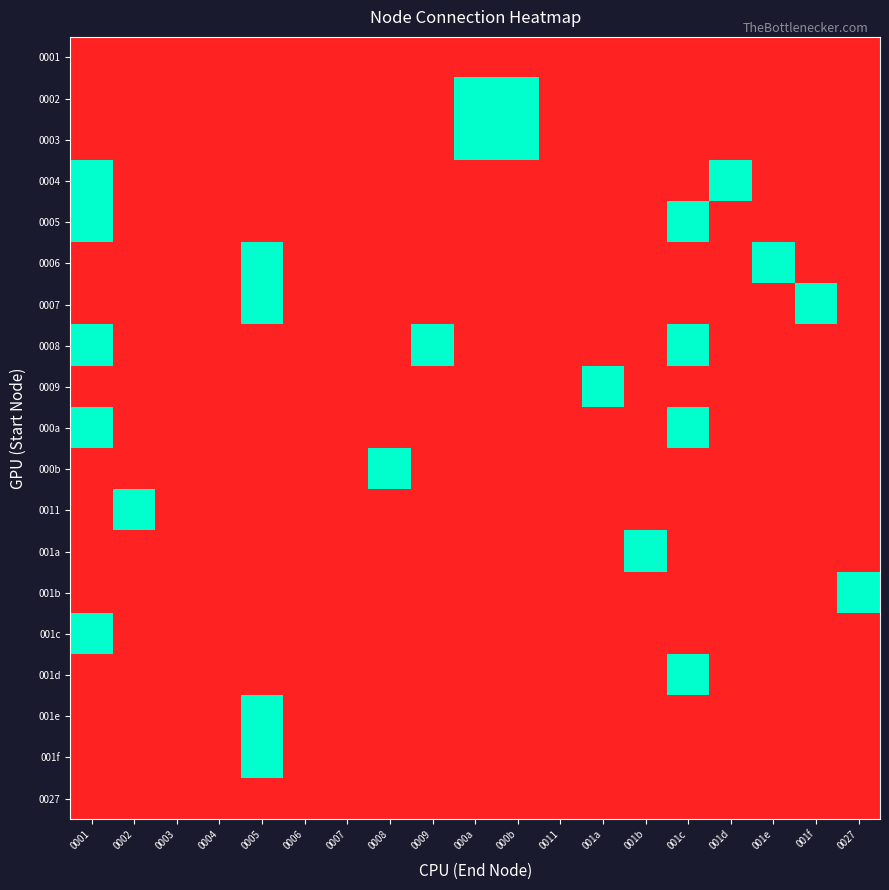

Reading right to left, extract all data points from this chart.

0001: 0027=0	001f=0	001e=0	001d=0	001c=0	001b=0	001a=0	0011=0	000b=0	000a=0	0009=0	0008=0	0007=0	0006=0	0005=0	0004=0	0003=0	0002=0	0001=0
0002: 0027=0	001f=0	001e=0	001d=0	001c=0	001b=0	001a=0	0011=0	000b=1	000a=1	0009=0	0008=0	0007=0	0006=0	0005=0	0004=0	0003=0	0002=0	0001=0
0003: 0027=0	001f=0	001e=0	001d=0	001c=0	001b=0	001a=0	0011=0	000b=1	000a=1	0009=0	0008=0	0007=0	0006=0	0005=0	0004=0	0003=0	0002=0	0001=0
0004: 0027=0	001f=0	001e=0	001d=1	001c=0	001b=0	001a=0	0011=0	000b=0	000a=0	0009=0	0008=0	0007=0	0006=0	0005=0	0004=0	0003=0	0002=0	0001=1
0005: 0027=0	001f=0	001e=0	001d=0	001c=1	001b=0	001a=0	0011=0	000b=0	000a=0	0009=0	0008=0	0007=0	0006=0	0005=0	0004=0	0003=0	0002=0	0001=1
0006: 0027=0	001f=0	001e=1	001d=0	001c=0	001b=0	001a=0	0011=0	000b=0	000a=0	0009=0	0008=0	0007=0	0006=0	0005=1	0004=0	0003=0	0002=0	0001=0
0007: 0027=0	001f=1	001e=0	001d=0	001c=0	001b=0	001a=0	0011=0	000b=0	000a=0	0009=0	0008=0	0007=0	0006=0	0005=1	0004=0	0003=0	0002=0	0001=0
0008: 0027=0	001f=0	001e=0	001d=0	001c=1	001b=0	001a=0	0011=0	000b=0	000a=0	0009=1	0008=0	0007=0	0006=0	0005=0	0004=0	0003=0	0002=0	0001=1
0009: 0027=0	001f=0	001e=0	001d=0	001c=0	001b=0	001a=1	0011=0	000b=0	000a=0	0009=0	0008=0	0007=0	0006=0	0005=0	0004=0	0003=0	0002=0	0001=0
000a: 0027=0	001f=0	001e=0	001d=0	001c=1	001b=0	001a=0	0011=0	000b=0	000a=0	0009=0	0008=0	0007=0	0006=0	0005=0	0004=0	0003=0	0002=0	0001=1
000b: 0027=0	001f=0	001e=0	001d=0	001c=0	001b=0	001a=0	0011=0	000b=0	000a=0	0009=0	0008=1	0007=0	0006=0	0005=0	0004=0	0003=0	0002=0	0001=0
0011: 0027=0	001f=0	001e=0	001d=0	001c=0	001b=0	001a=0	0011=0	000b=0	000a=0	0009=0	0008=0	0007=0	0006=0	0005=0	0004=0	0003=0	0002=1	0001=0
001a: 0027=0	001f=0	001e=0	001d=0	001c=0	001b=1	001a=0	0011=0	000b=0	000a=0	0009=0	0008=0	0007=0	0006=0	0005=0	0004=0	0003=0	0002=0	0001=0
001b: 0027=1	001f=0	001e=0	001d=0	001c=0	001b=0	001a=0	0011=0	000b=0	000a=0	0009=0	0008=0	0007=0	0006=0	0005=0	0004=0	0003=0	0002=0	0001=0
001c: 0027=0	001f=0	001e=0	001d=0	001c=0	001b=0	001a=0	0011=0	000b=0	000a=0	0009=0	0008=0	0007=0	0006=0	0005=0	0004=0	0003=0	0002=0	0001=1
001d: 0027=0	001f=0	001e=0	001d=0	001c=1	001b=0	001a=0	0011=0	000b=0	000a=0	0009=0	0008=0	0007=0	0006=0	0005=0	0004=0	0003=0	0002=0	0001=0
001e: 0027=0	001f=0	001e=0	001d=0	001c=0	001b=0	001a=0	0011=0	000b=0	000a=0	0009=0	0008=0	0007=0	0006=0	0005=1	0004=0	0003=0	0002=0	0001=0
001f: 0027=0	001f=0	001e=0	001d=0	001c=0	001b=0	001a=0	0011=0	000b=0	000a=0	0009=0	0008=0	0007=0	0006=0	0005=1	0004=0	0003=0	0002=0	0001=0
0027: 0027=0	001f=0	001e=0	001d=0	001c=0	001b=0	001a=0	0011=0	000b=0	000a=0	0009=0	0008=0	0007=0	0006=0	0005=0	0004=0	0003=0	0002=0	0001=0